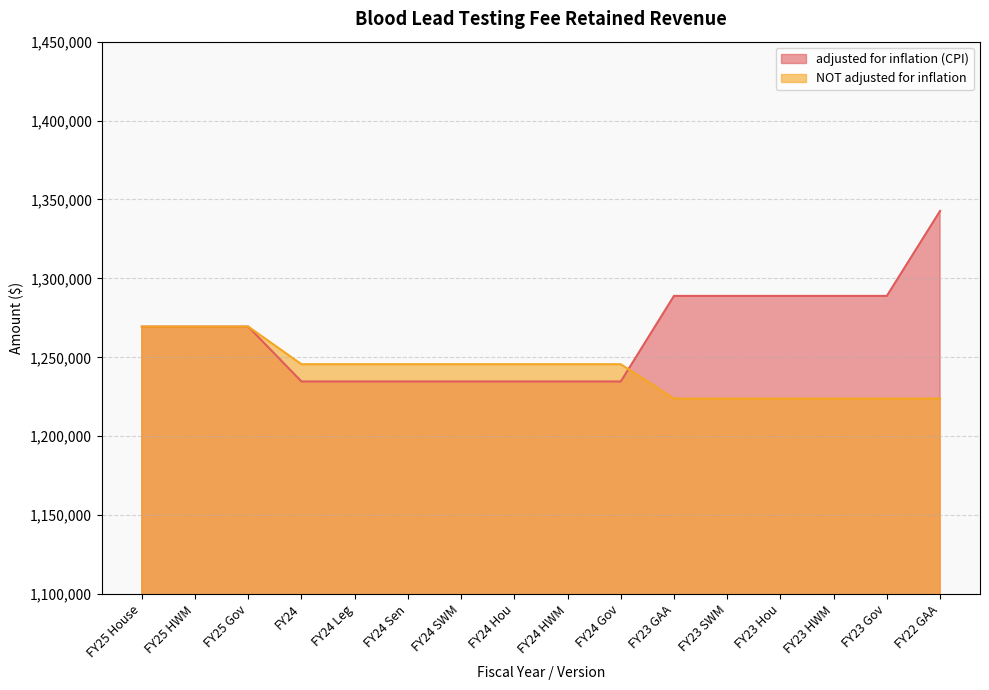

List the series in order of their overall mean, lowest first.

NOT adjusted for inflation, adjusted for inflation (CPI)